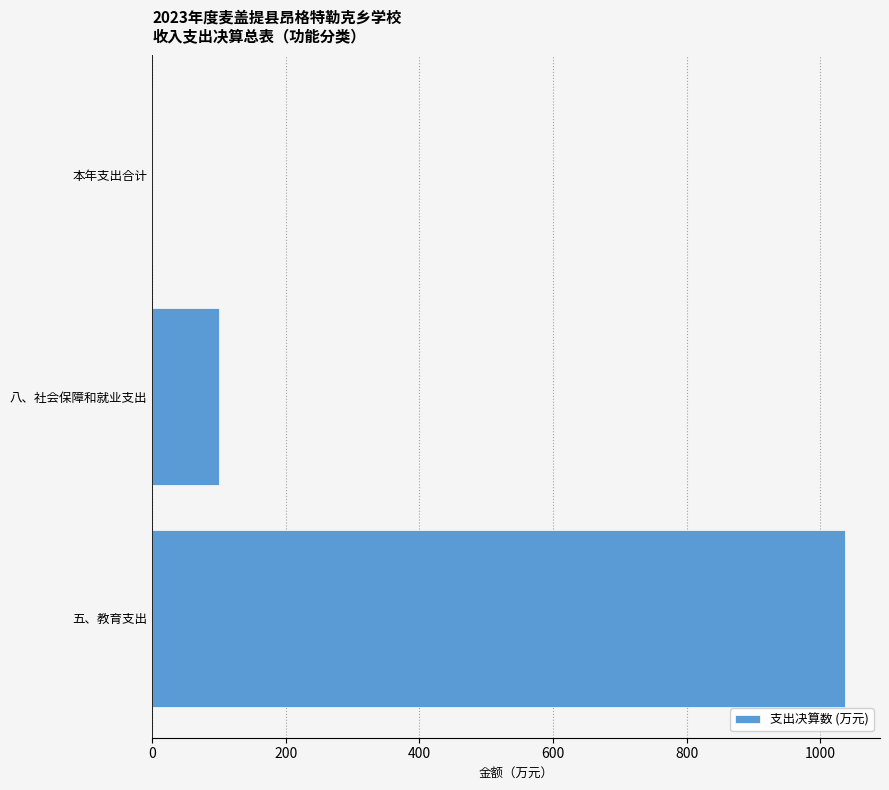

At which label is the value closest to 518?

八、社会保障和就业支出